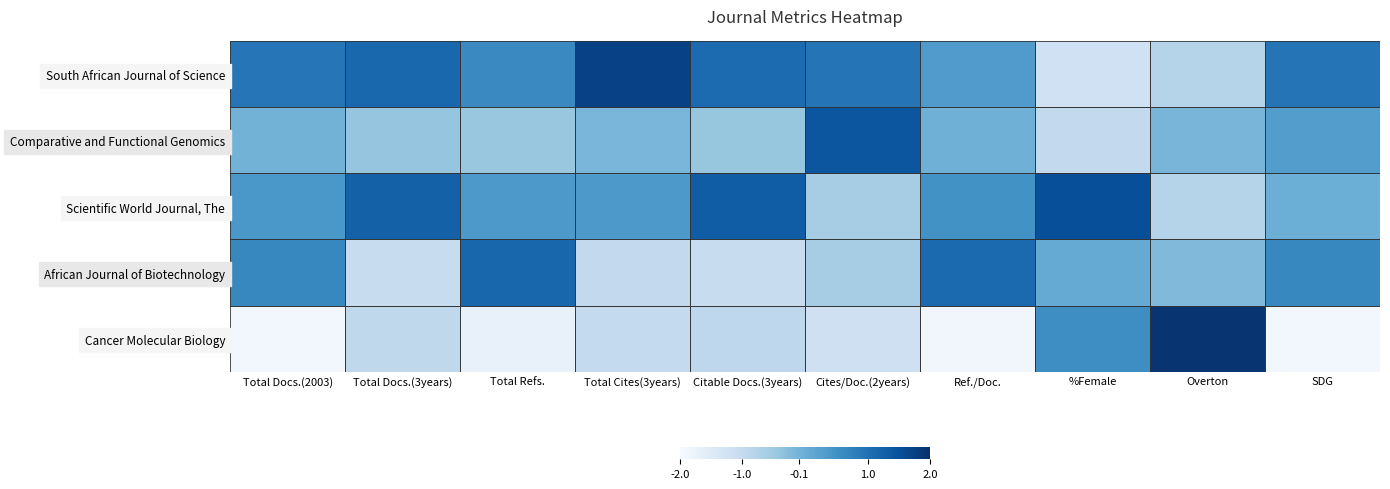

Reading left to right, transcribe all the data shown in this chart.

South African Journal of Science: Total Docs.(2003)=0.9	Total Docs.(3years)=1.2	Total Refs.=0.6	Total Cites(3years)=1.7	Citable Docs.(3years)=1.1	Cites/Doc.(2years)=0.9	Ref./Doc.=0.3	%Female=-1.2	Overton=-0.8	SDG=1.0
Comparative and Functional Genomics: Total Docs.(2003)=-0.1	Total Docs.(3years)=-0.4	Total Refs.=-0.5	Total Cites(3years)=-0.2	Citable Docs.(3years)=-0.4	Cites/Doc.(2years)=1.4	Ref./Doc.=-0.0	%Female=-1.0	Overton=-0.1	SDG=0.3
Scientific World Journal, The: Total Docs.(2003)=0.4	Total Docs.(3years)=1.2	Total Refs.=0.4	Total Cites(3years)=0.4	Citable Docs.(3years)=1.3	Cites/Doc.(2years)=-0.6	Ref./Doc.=0.5	%Female=1.5	Overton=-0.8	SDG=-0.0
African Journal of Biotechnology: Total Docs.(2003)=0.6	Total Docs.(3years)=-1.1	Total Refs.=1.2	Total Cites(3years)=-1.0	Citable Docs.(3years)=-1.1	Cites/Doc.(2years)=-0.6	Ref./Doc.=1.1	%Female=0.1	Overton=-0.2	SDG=0.7
Cancer Molecular Biology: Total Docs.(2003)=-1.9	Total Docs.(3years)=-0.9	Total Refs.=-1.7	Total Cites(3years)=-1.0	Citable Docs.(3years)=-0.9	Cites/Doc.(2years)=-1.2	Ref./Doc.=-1.9	%Female=0.6	Overton=1.9	SDG=-1.9